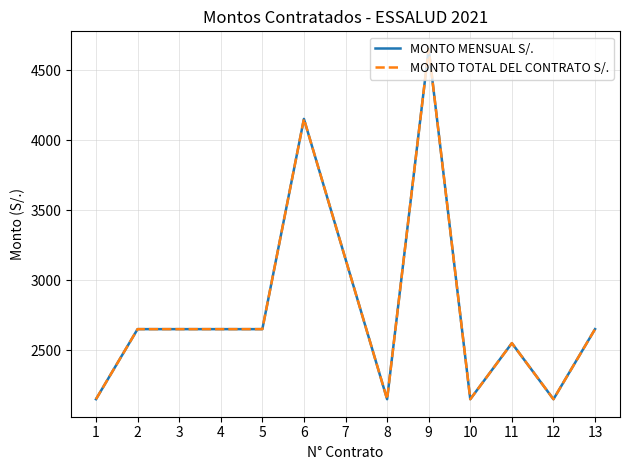

Does the chart display data point markers on the line(s)?

No